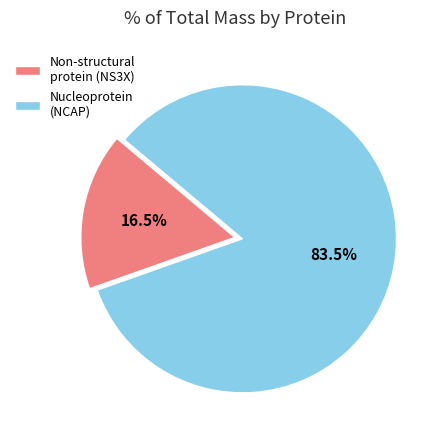

Which slice is the largest?

Nucleoprotein (NCAP)